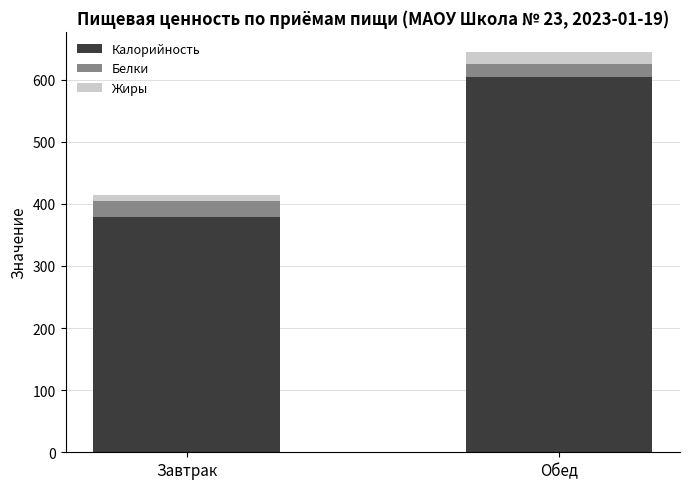

List the labels in order of Калорийность value, largest first.

Обед, Завтрак